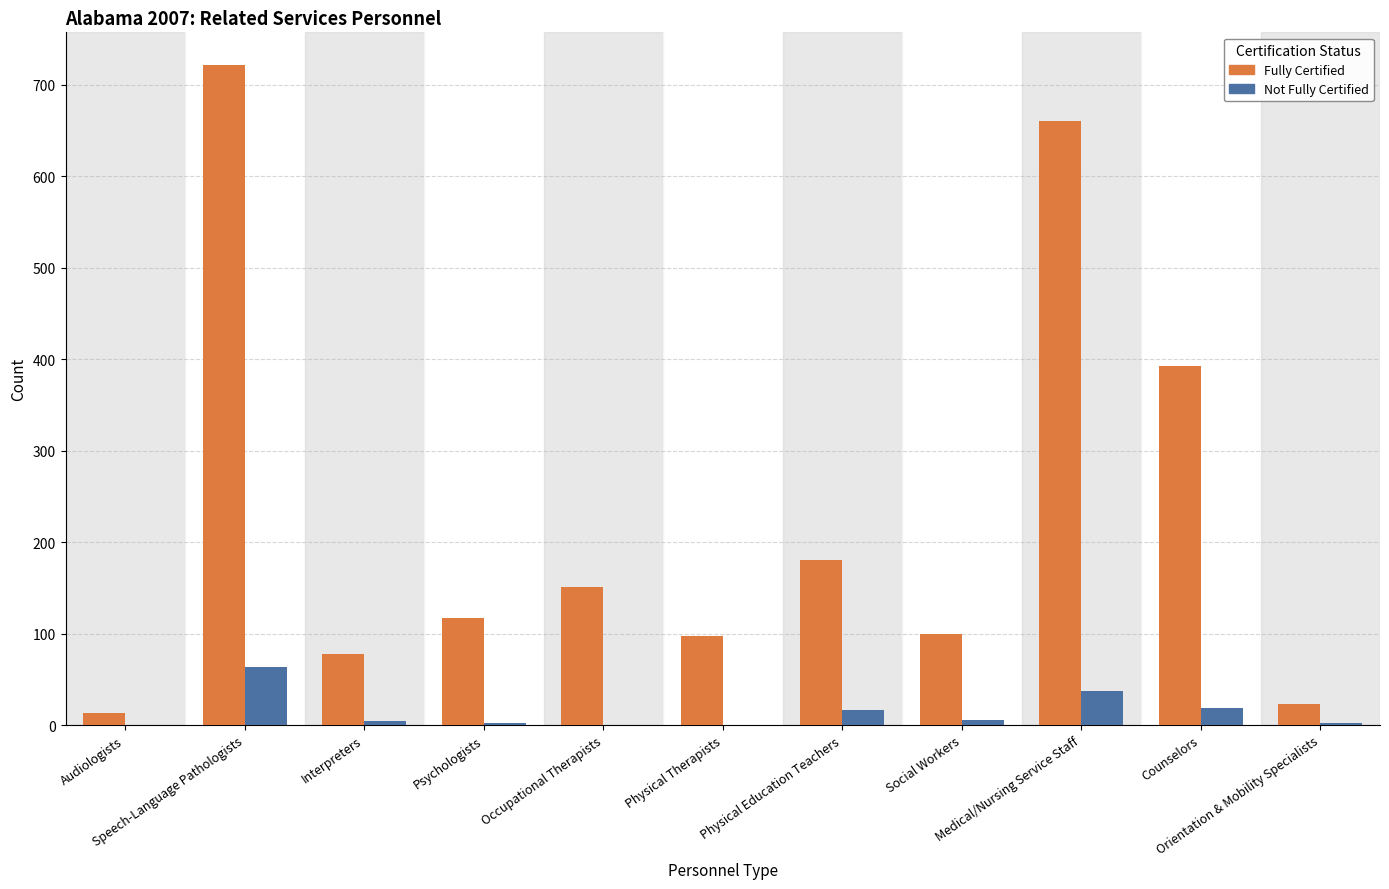

The Not Fully Certified series shows 5 at Interpreters. True or false?

True